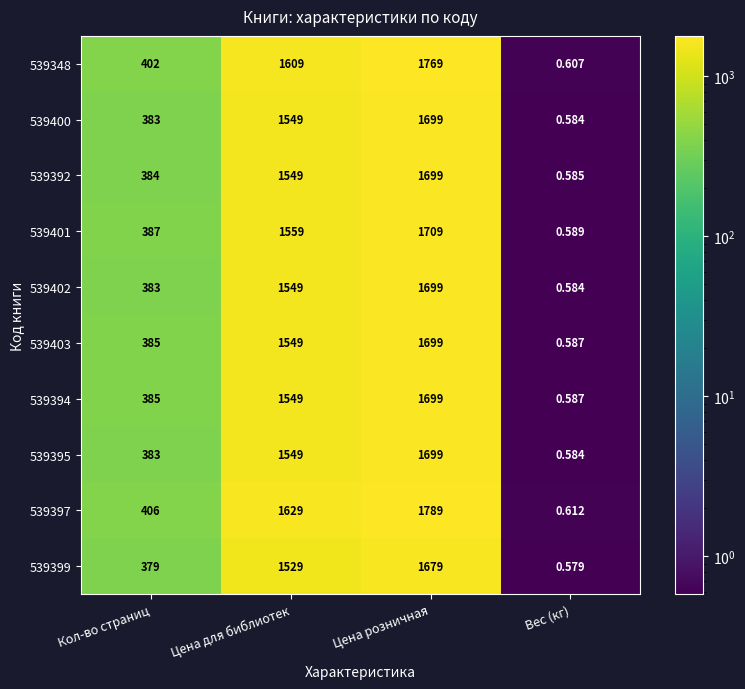

Which category has the highest value in the 539397 series?

Цена розничная